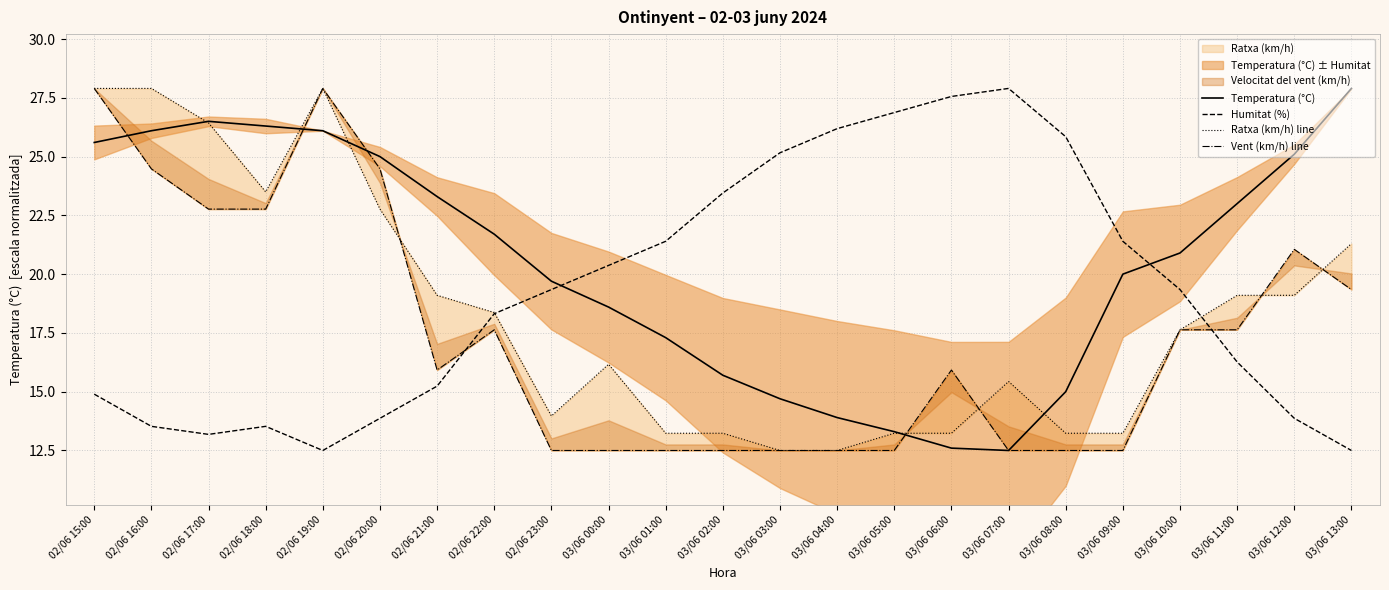

What position from the right is 02/06 15:00?

23